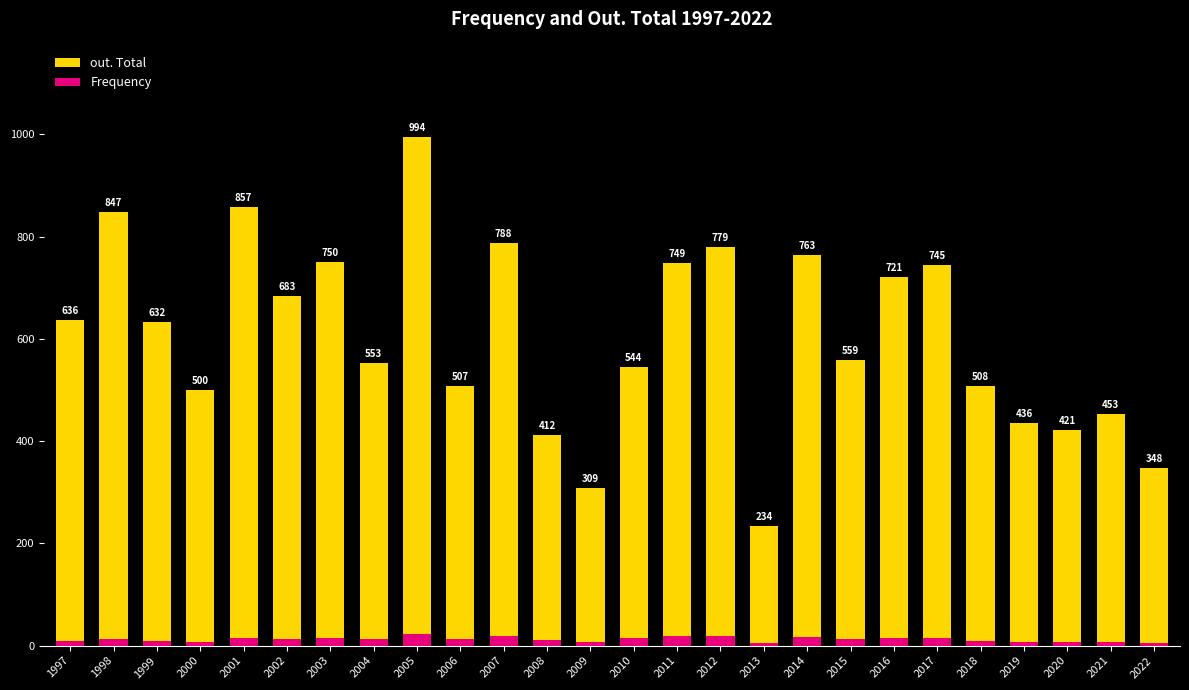

Which has a higher value, 2020 or 2002?

2002